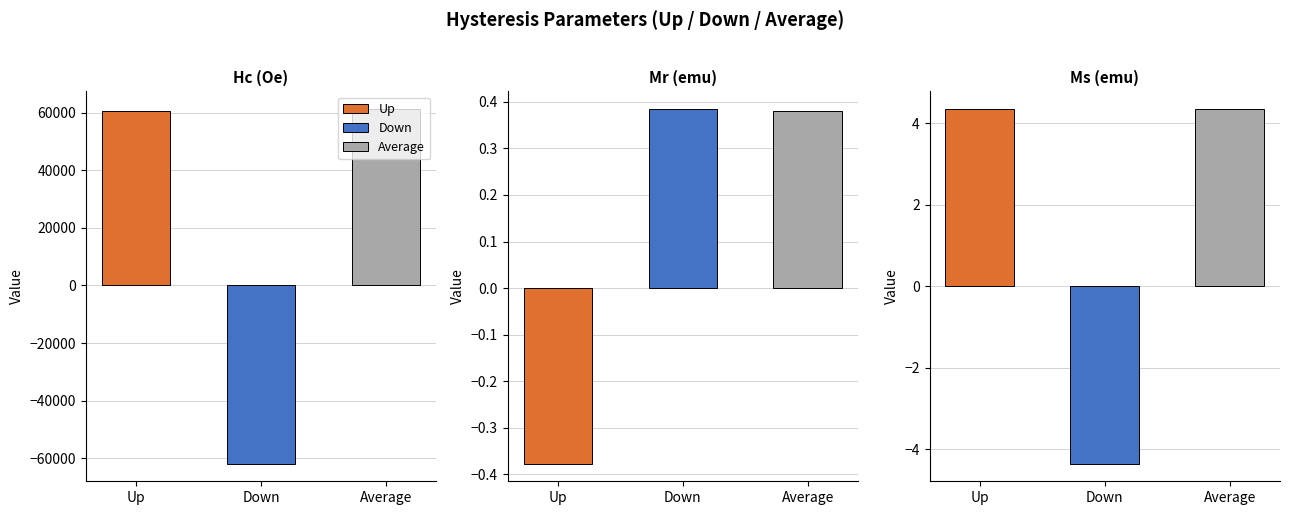

Reading right to left, transcribe all the data shown in this chart.

Up: 4.3	-0.4	60635.0
Down: -4.3	0.4	-61864.0
Average: 4.3	0.4	61249.0